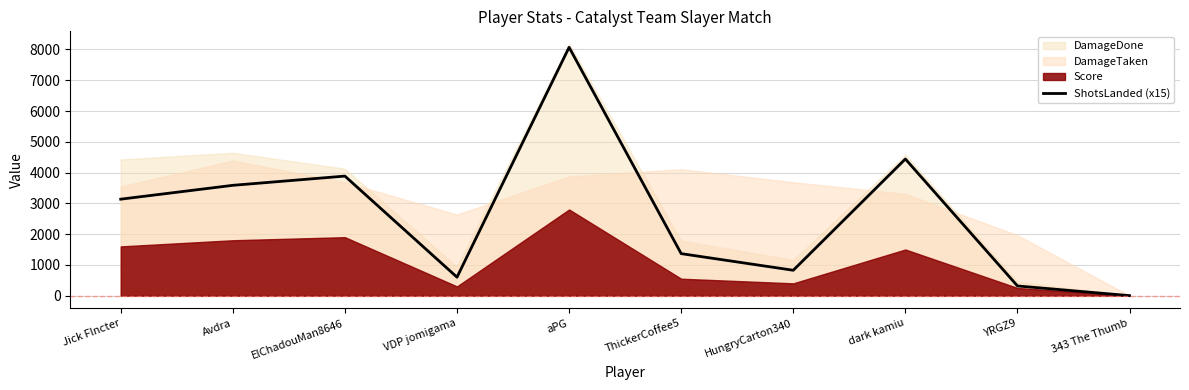

What is the maximum value shown in the chart?

8070